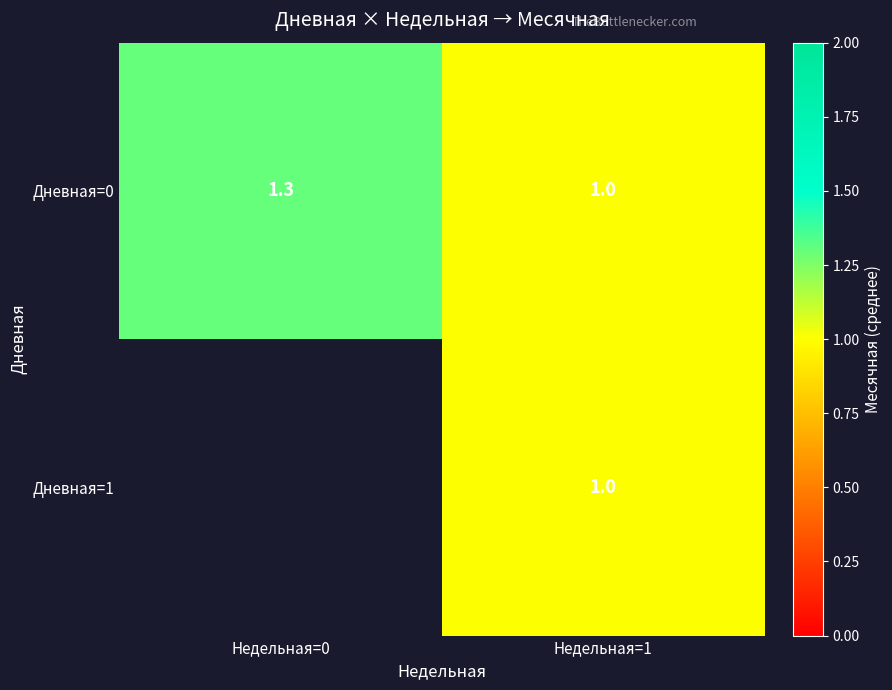

At which category is the sum across all series the highest?

Недельная=1